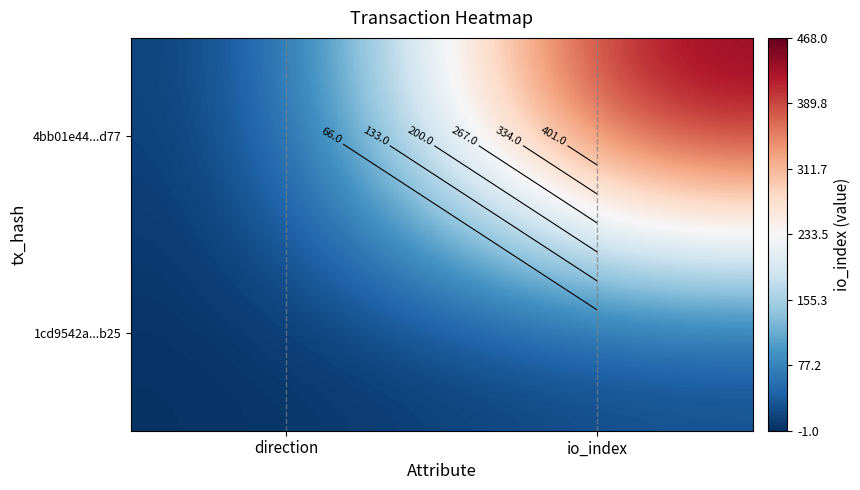

How many 4bb01e44...d77 values are between -1 and 468?

2